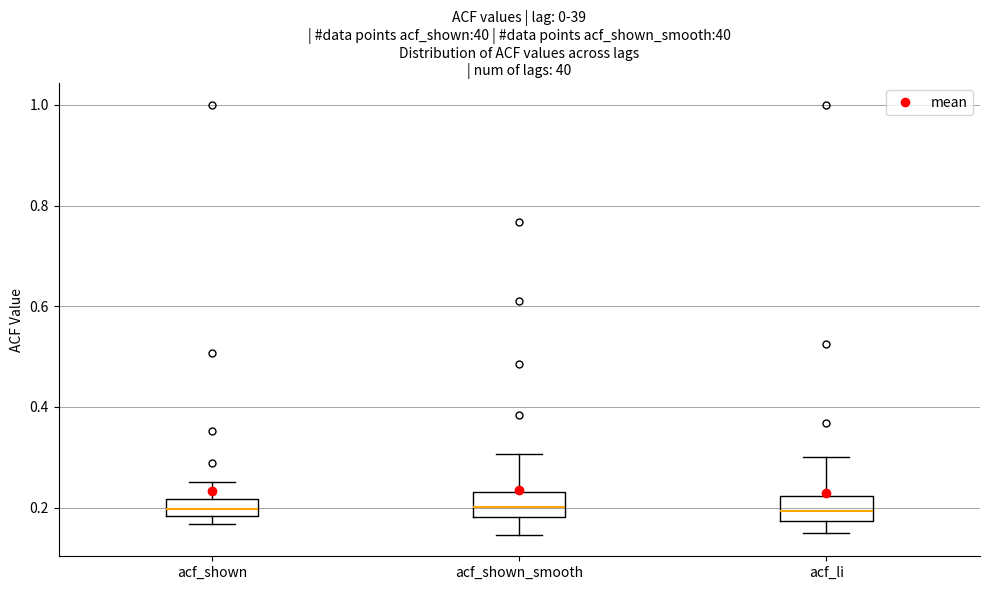

Where does the lower whisker of the box for acf_li end on the y-axis? The values are not printed on the chart, so give them approximately, as read against the axis.

0.14